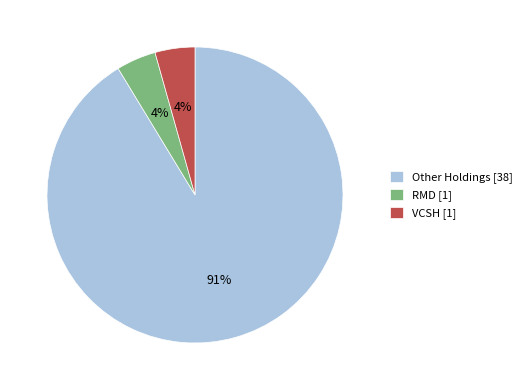

Which category has the biggest portion of the pie?

Other Holdings [38]